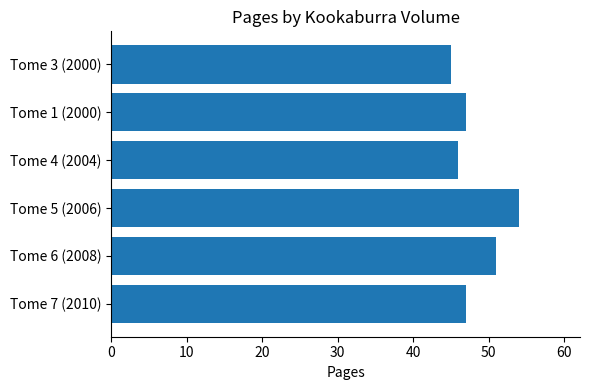

What is the difference between the maximum and minimum values?

9